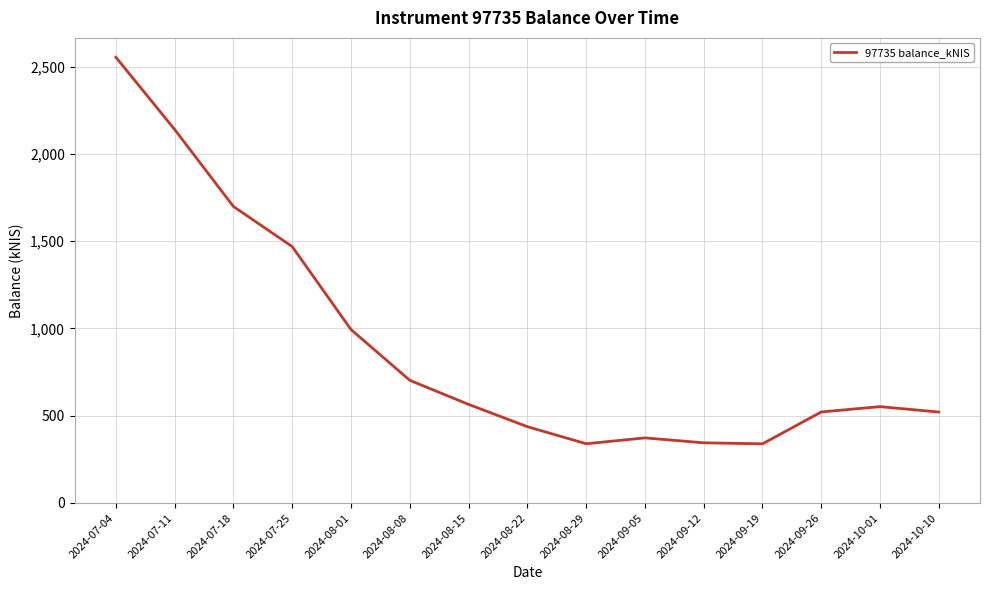

How many distinct data groups are displayed?

1